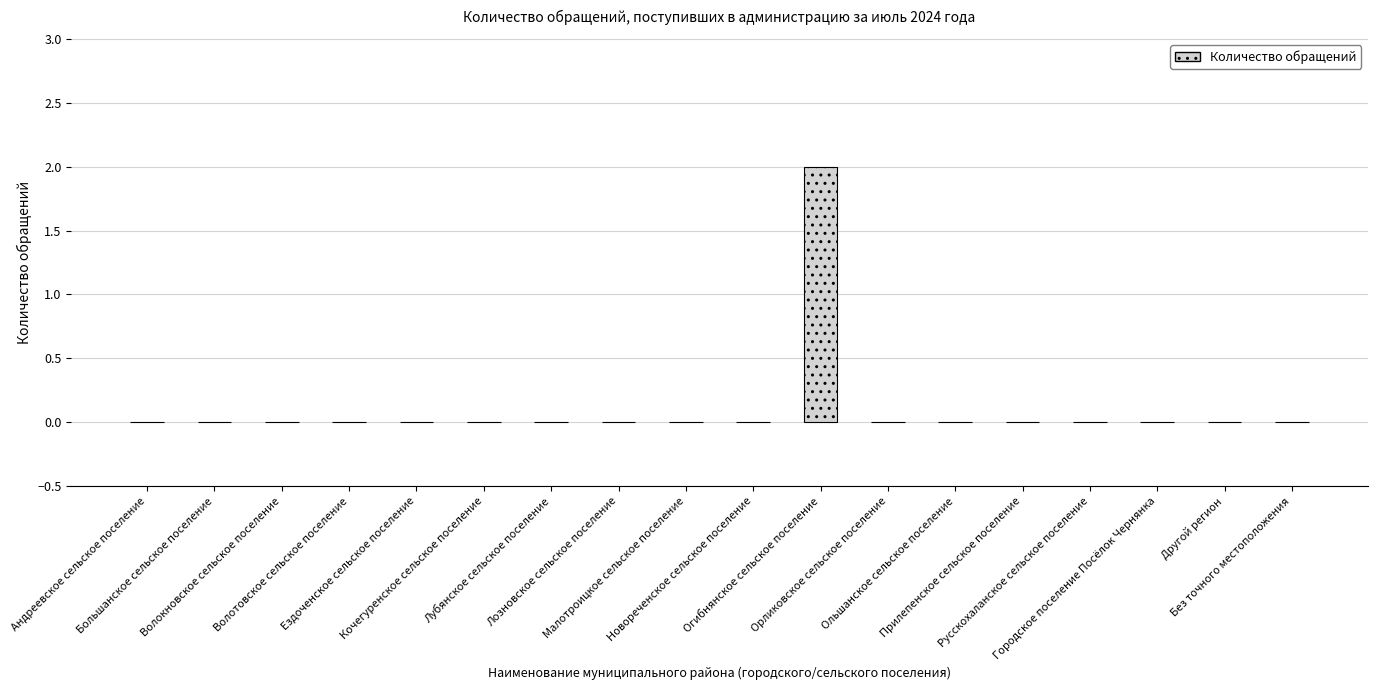

Count the number of data series in this chart.

1